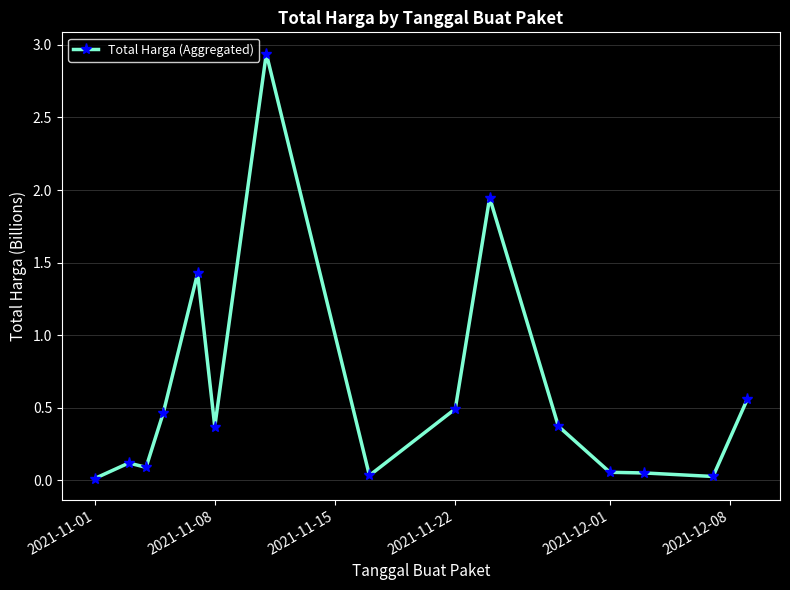

True or false: there are more than 0 points higher than both neighbors.

True